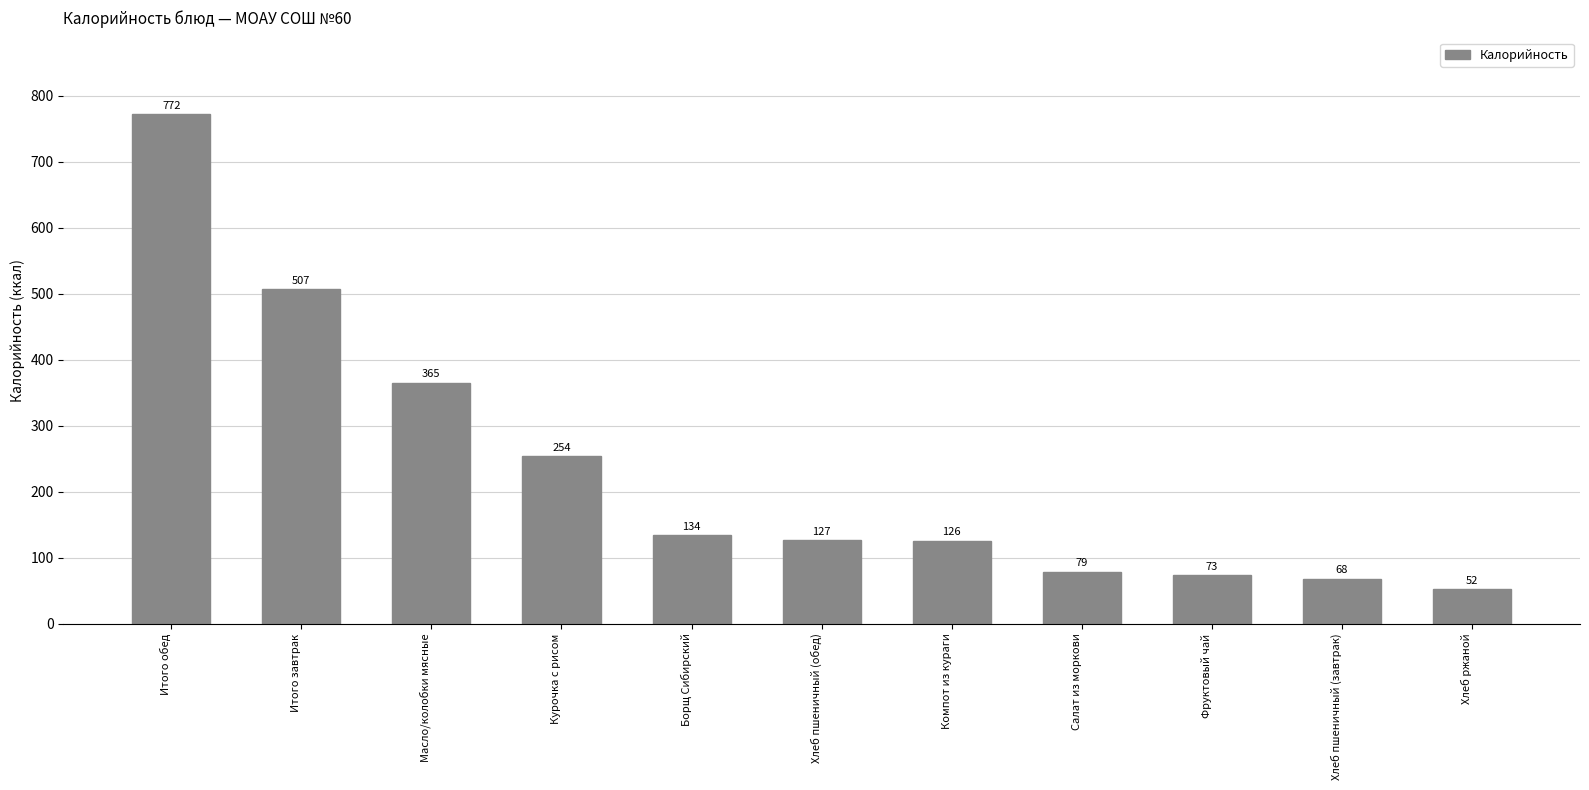

What position from the left is Салат из моркови?

8